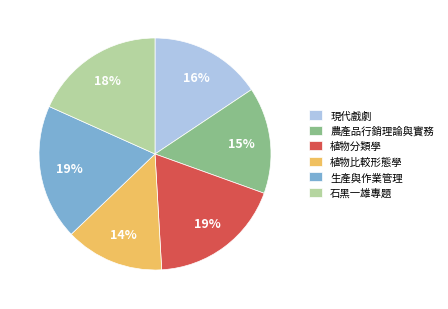

Which has a higher value, 現代戲劇 or 生產與作業管理?

生產與作業管理